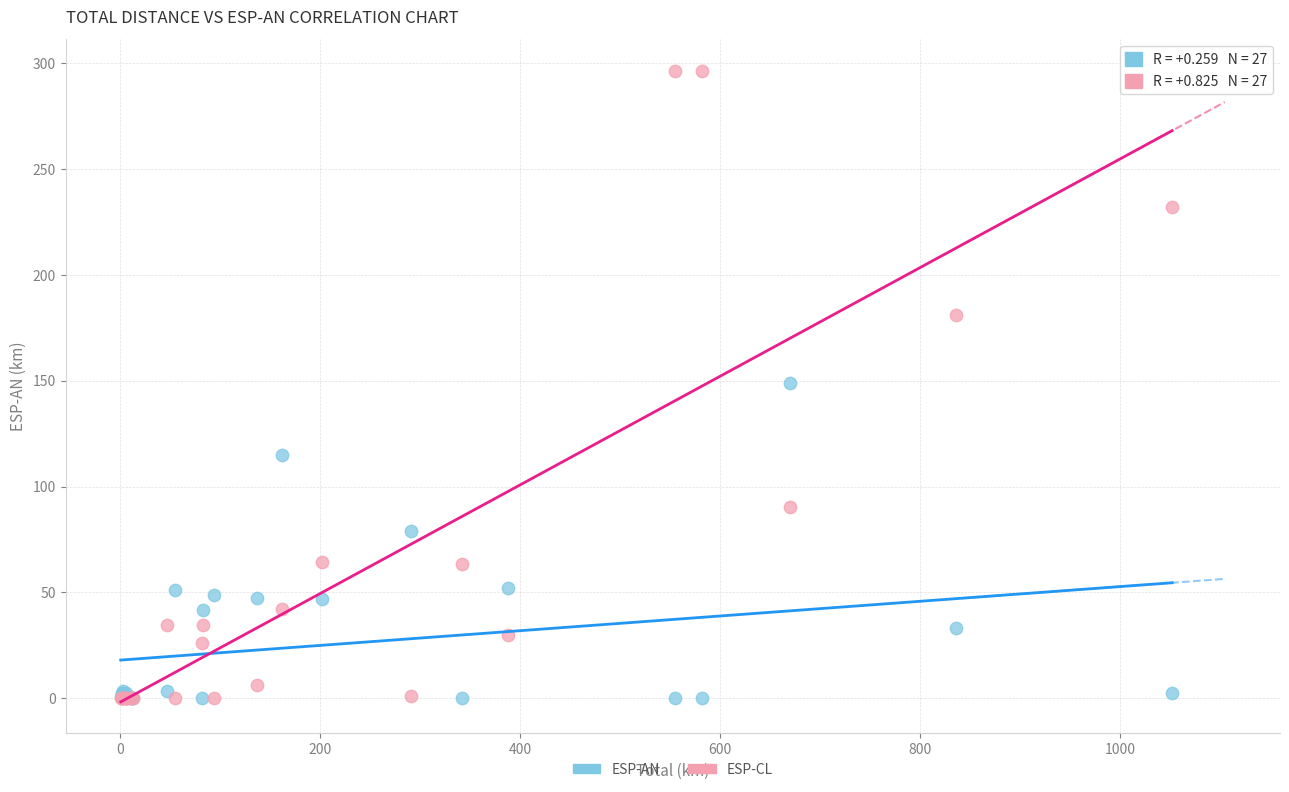

In the ESP-AN series, what Y value is closest to 74?

78.8